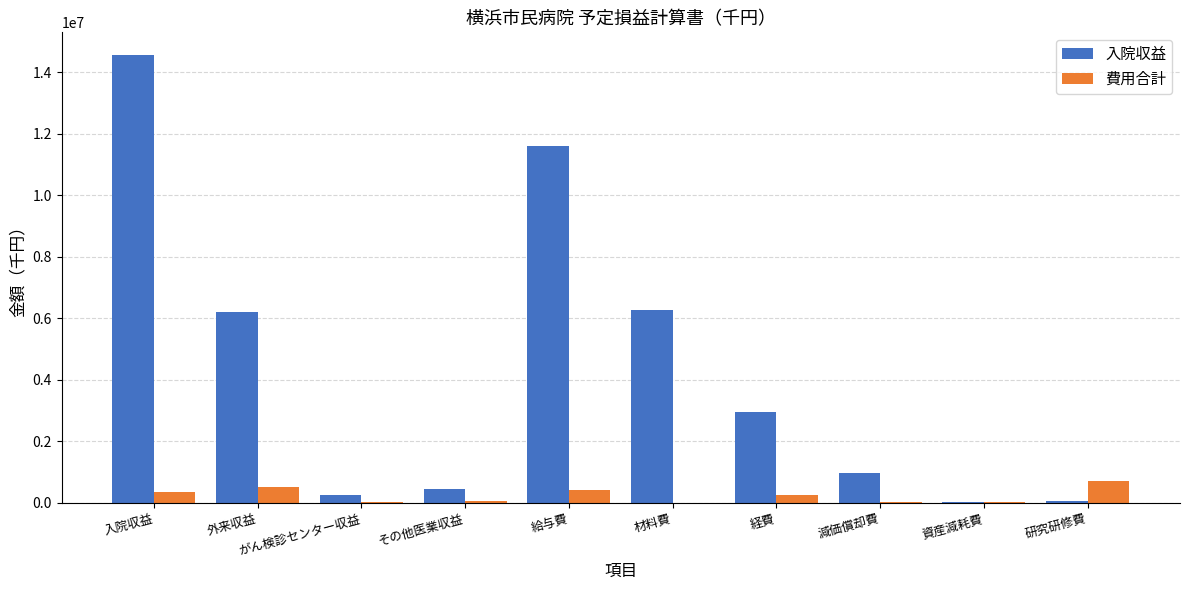

Which category has the highest value across all series?

入院収益